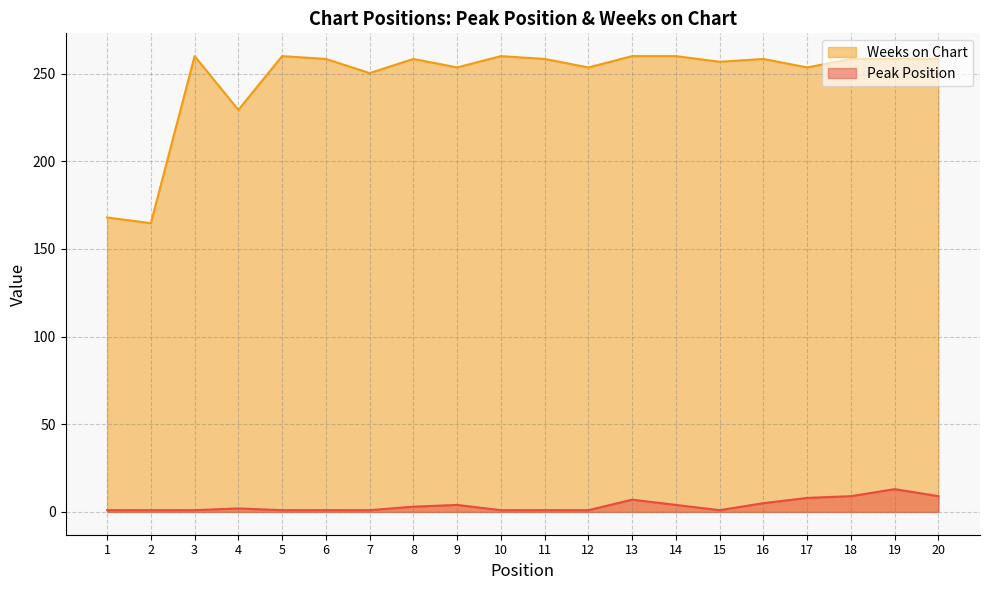

List the series in order of their peak value, highest first.

Weeks on Chart, Peak Position